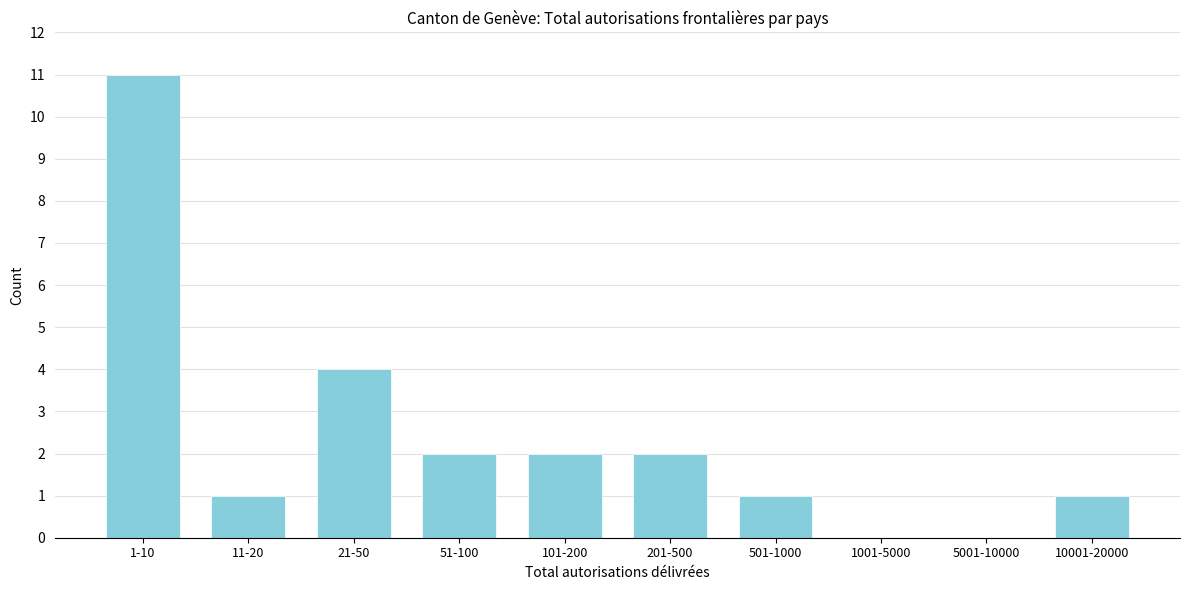

Reading right to left, transcribe all the data shown in this chart.

10001-20000=1	5001-10000=0	1001-5000=0	501-1000=1	201-500=2	101-200=2	51-100=2	21-50=4	11-20=1	1-10=11